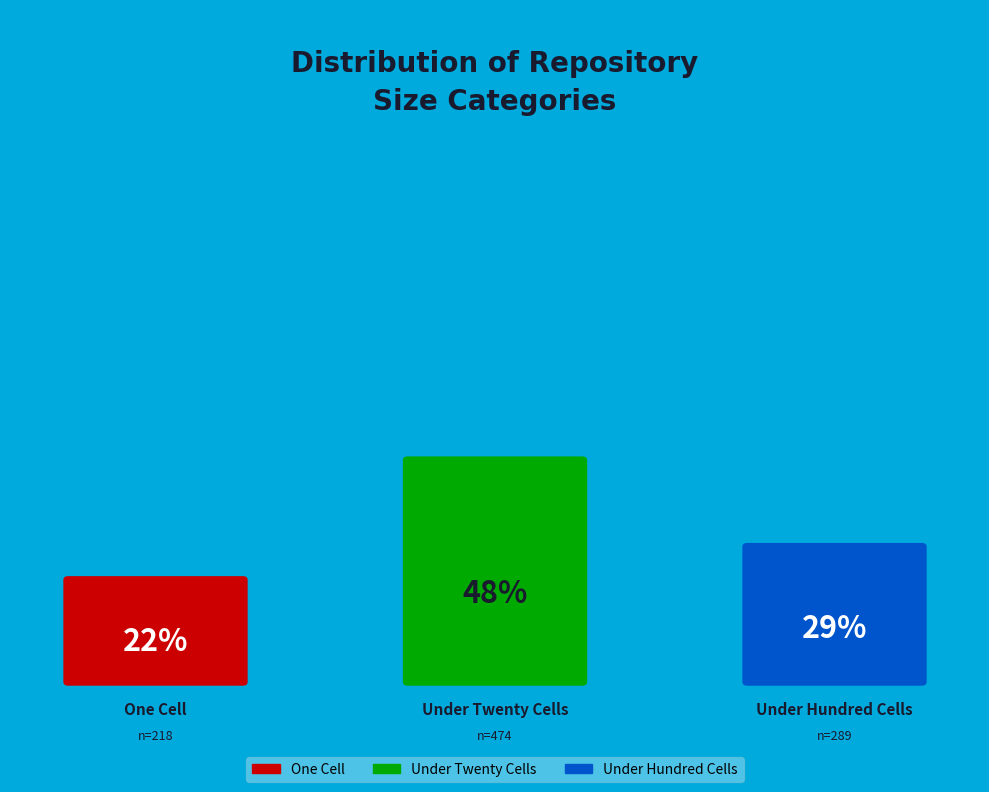

To the nearest percent, what portion does one_cell represent?

22%